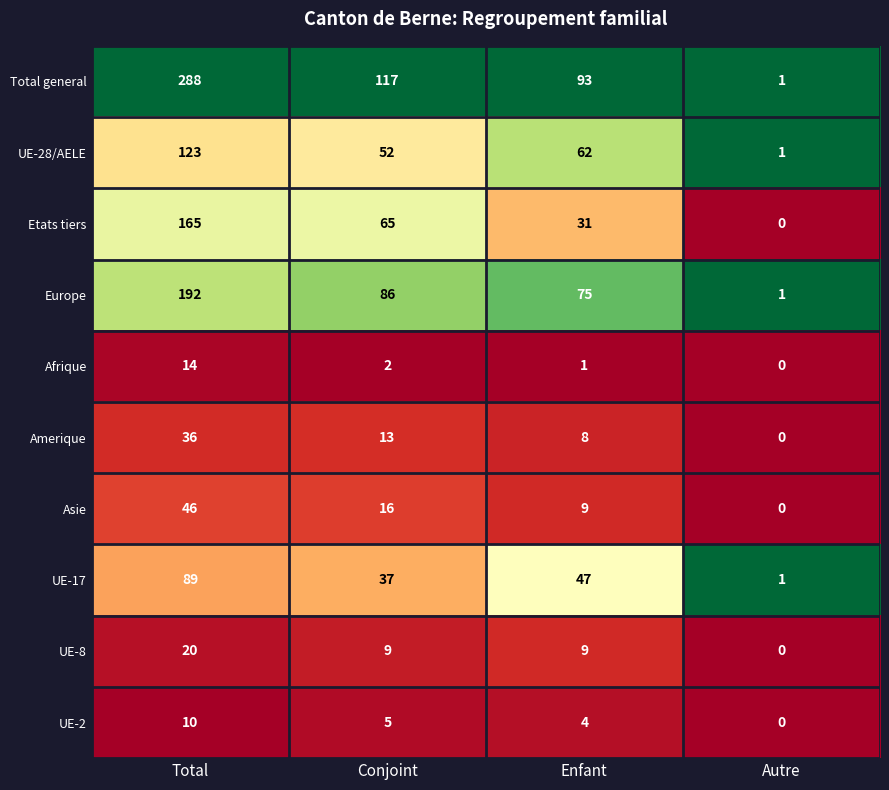

Which category has the highest value in the Europe series?

Total